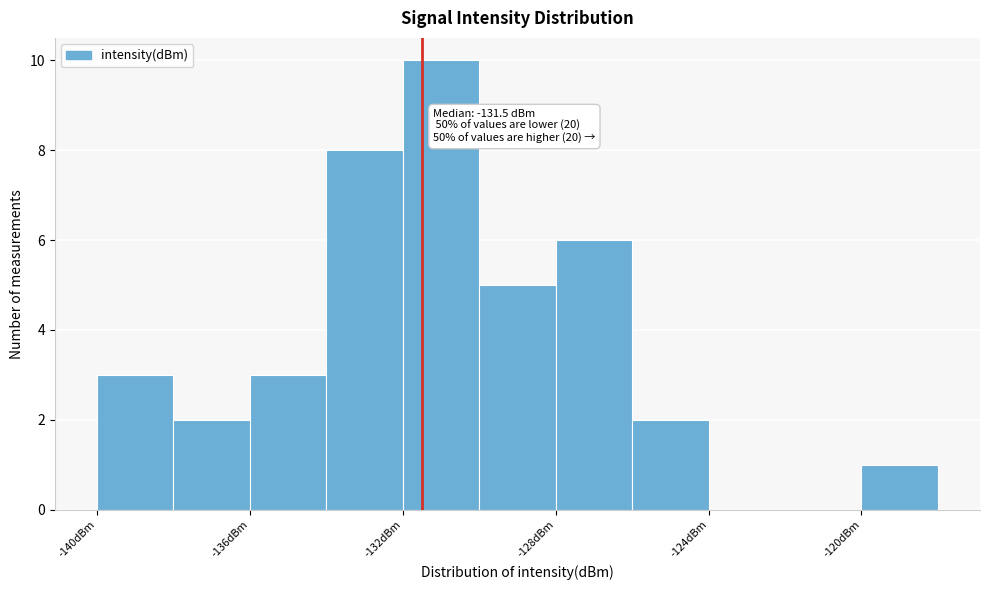

Over which range of the x-axis is the bar tallest?

-132 to -130